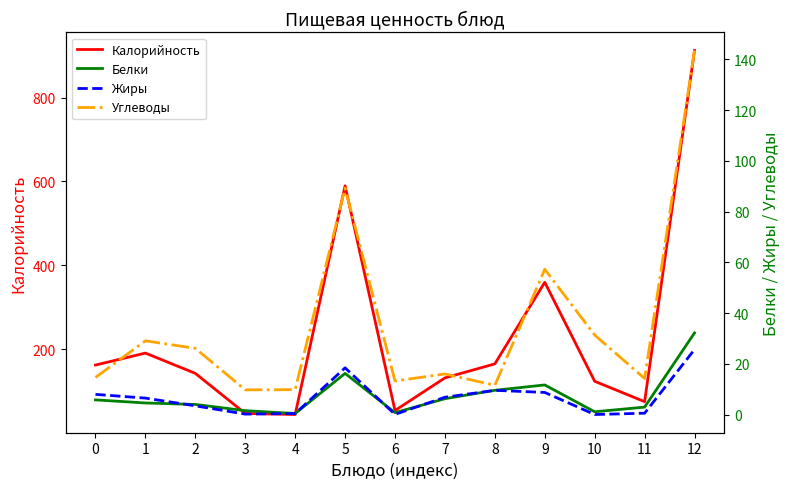

The Калорийность series shows 124.2 at 10. True or false?

True